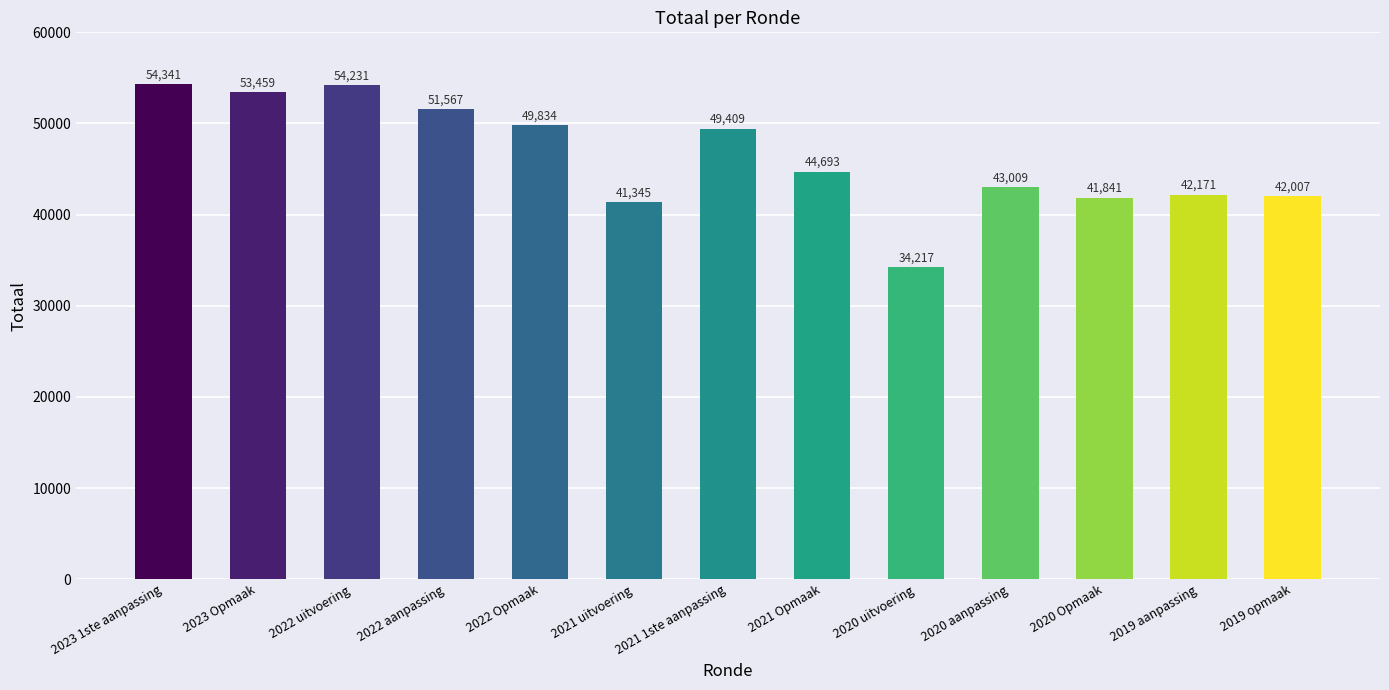

What is the sum of the values at 2021 1ste aanpassing and 2020 Opmaak?

91250